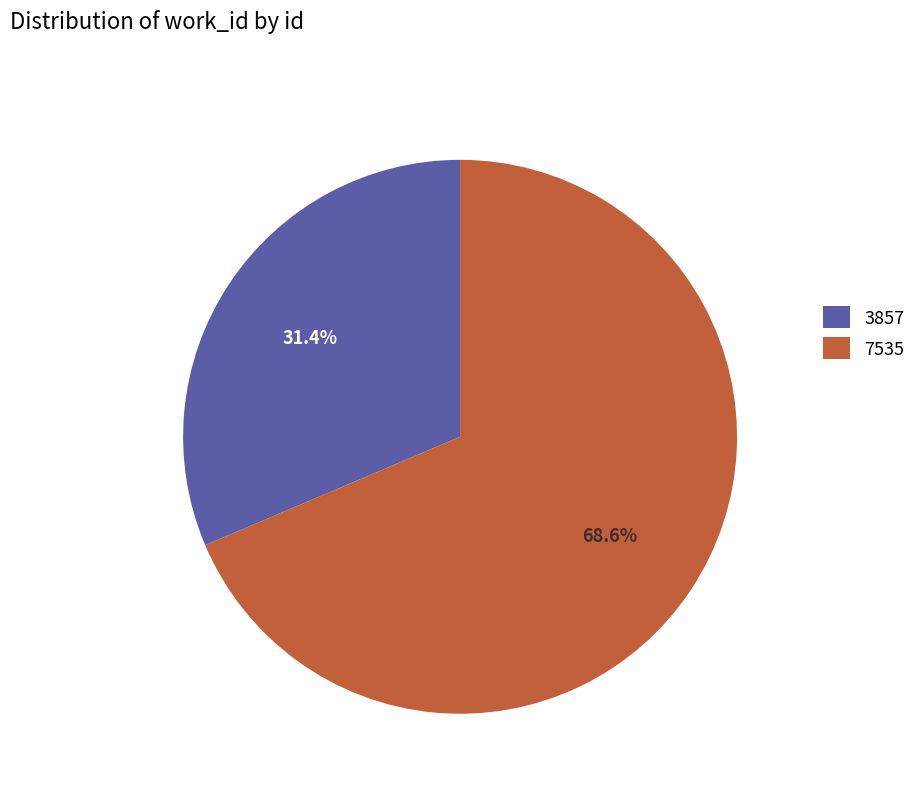

Is the sum of 3857 and 7535 greater than half?

Yes